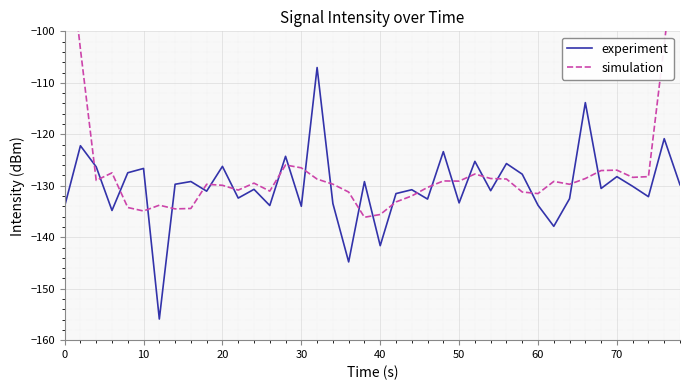

What is the value of the experiment point at the 23rd from the left?

-130.8